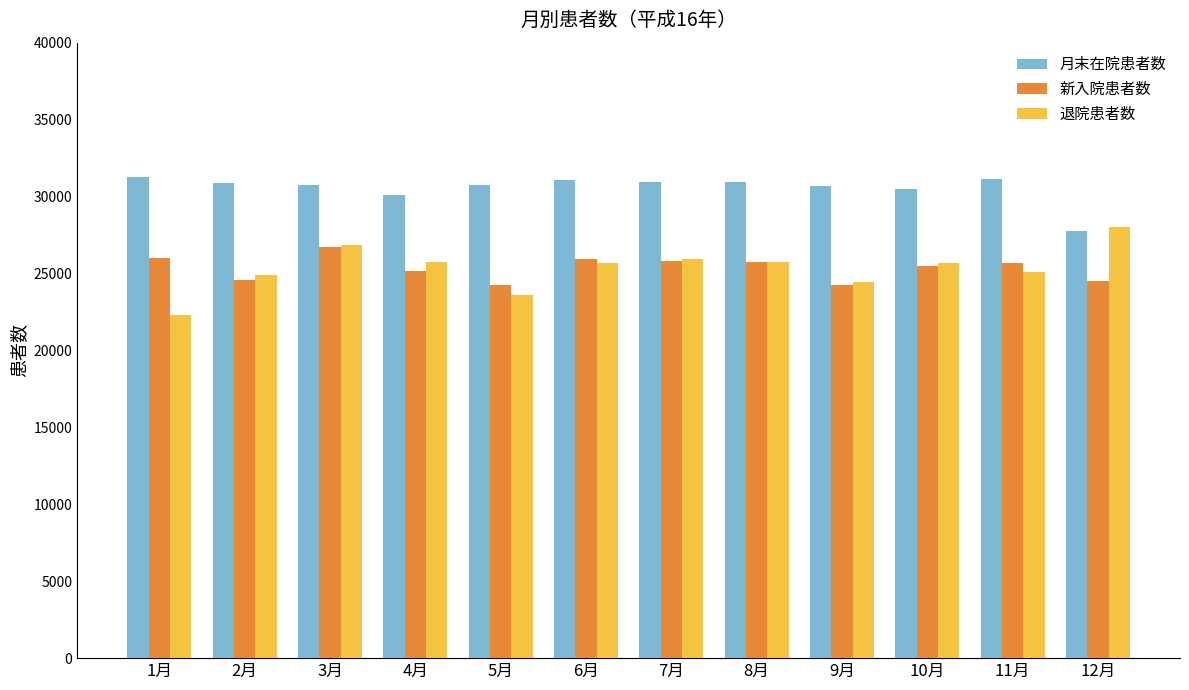

Rank the series by their maximum value, from lowest to highest.

新入院患者数, 退院患者数, 月末在院患者数